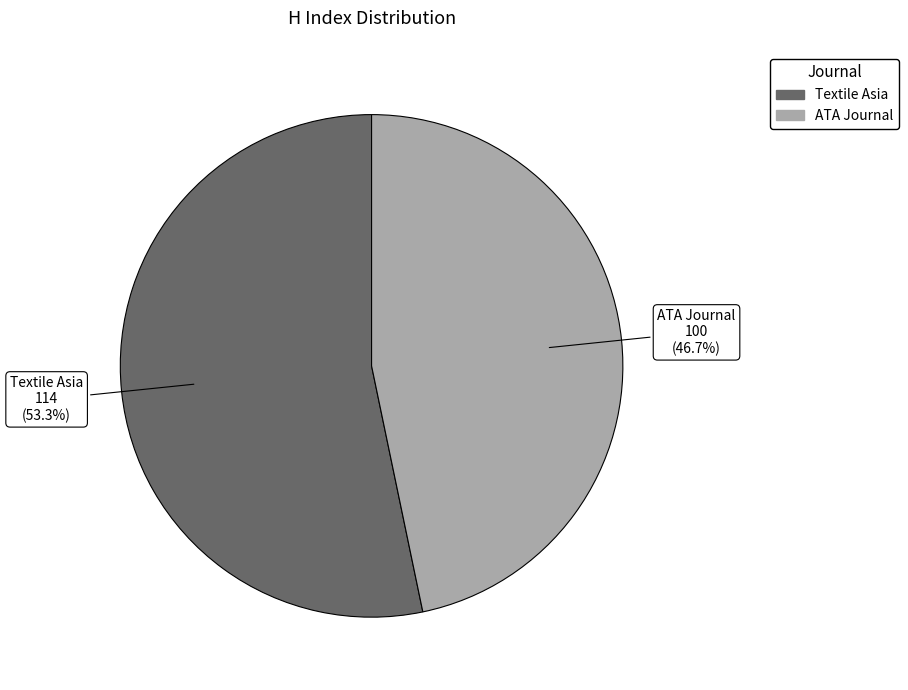

Combined, do Textile Asia and ATA Journal account for over 50%?

Yes